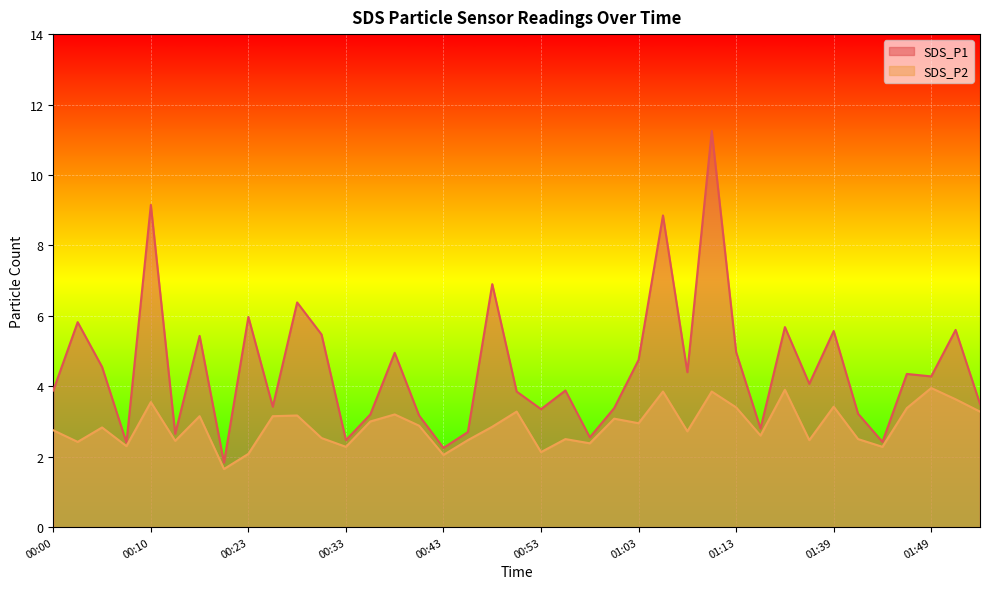

True or false: SDS_P2 has more than 1 interior local peaks.

True